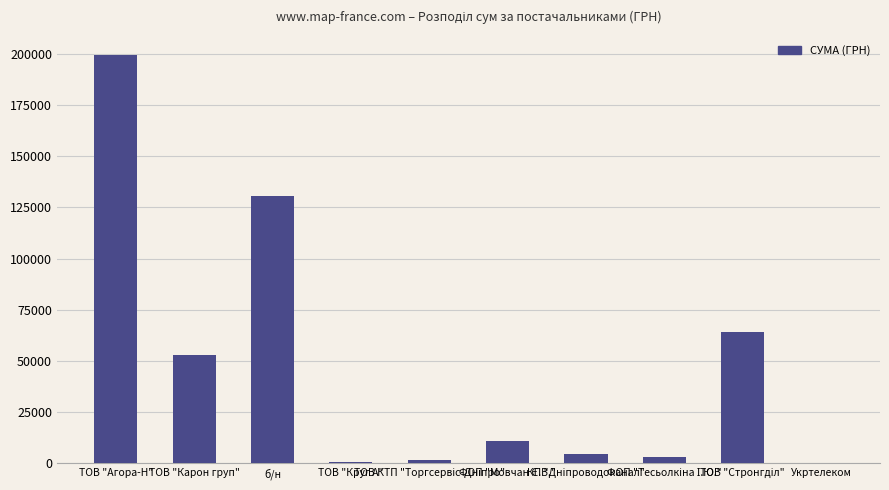

What is the greatest value displayed?

199146.6